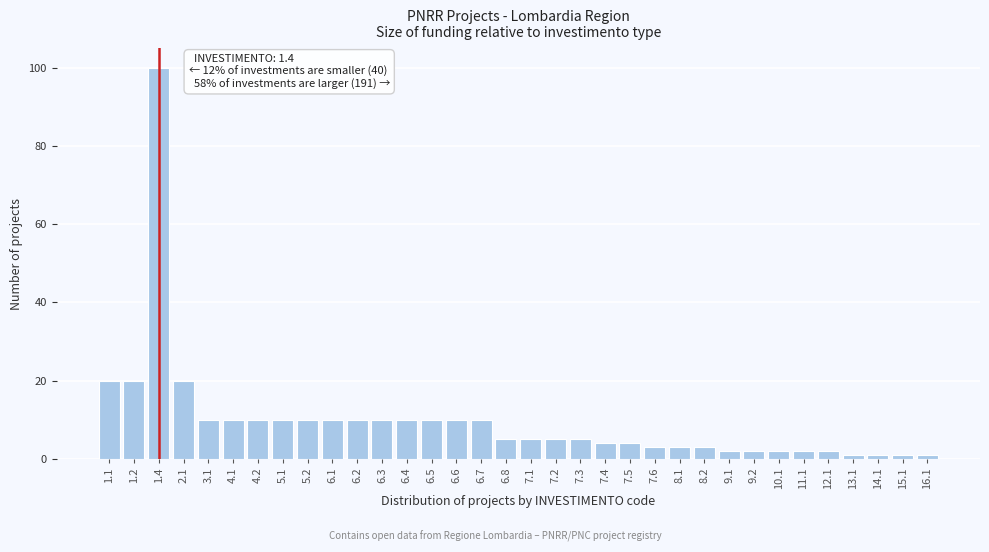

What is the difference between the maximum and minimum values?

99